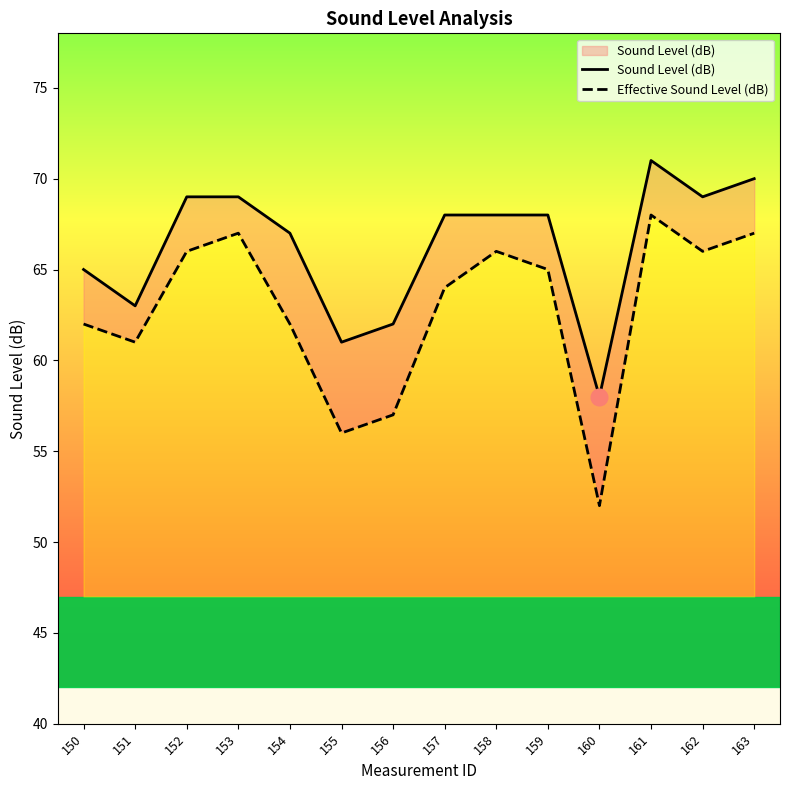

At which category is the sum across all series the highest?

161